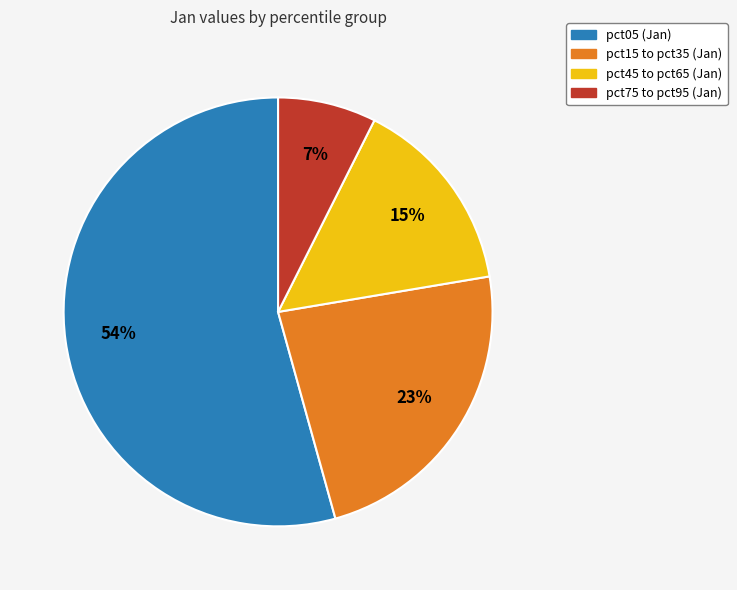

To the nearest percent, what is the average slice percentage?

25%